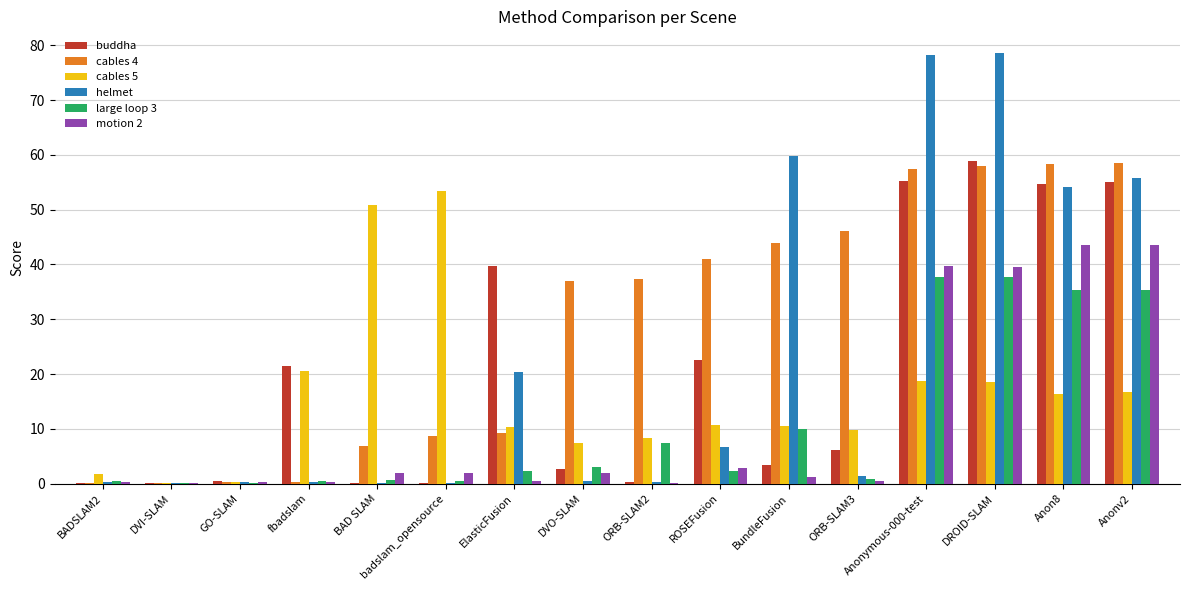

Are the bars horizontal?

No